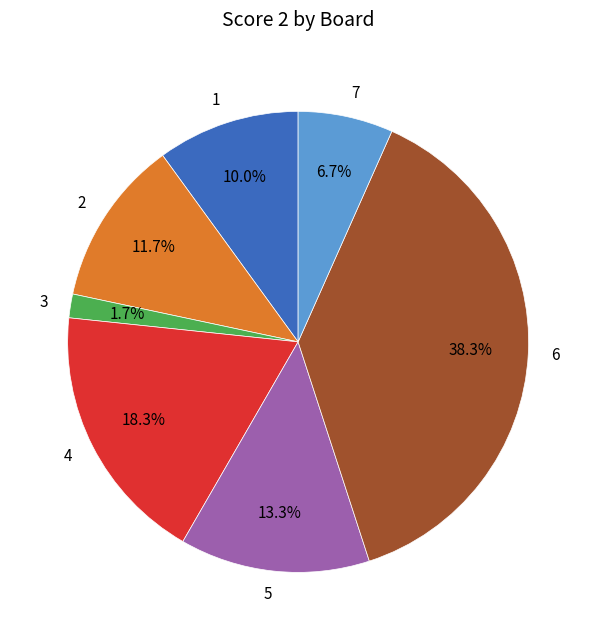

The 4 slice represents 6% of the pie. True or false?

False